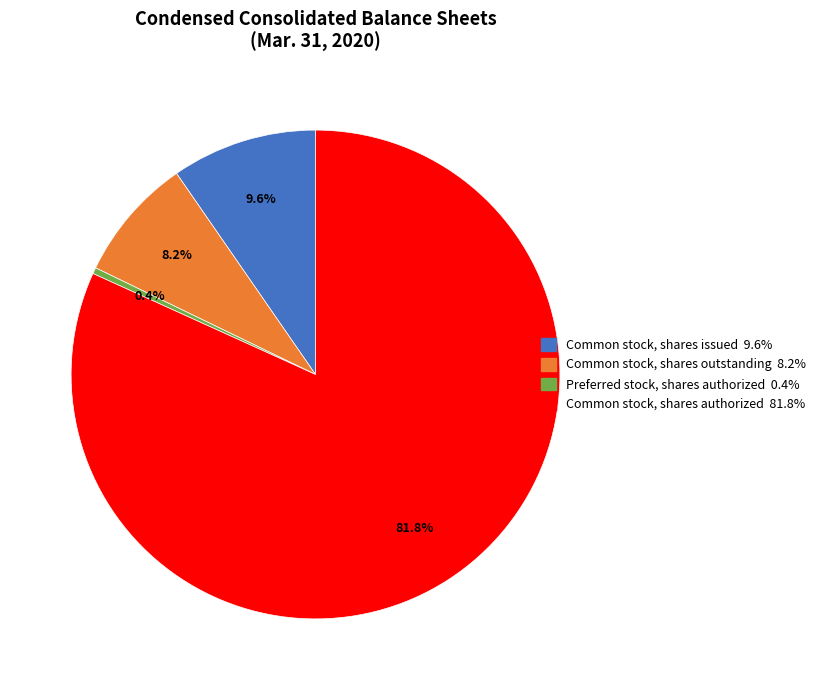

True or false: Common stock, shares authorized accounts for 82% of the total.

True